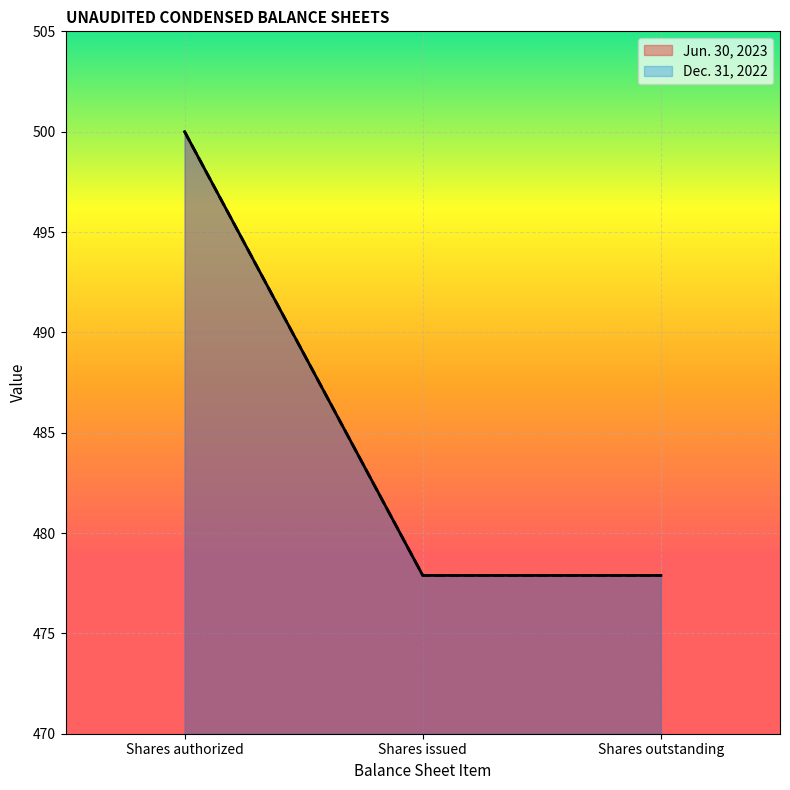

Reading right to left, what are all the values shown in this chart?

Jun. 30, 2023: Shares outstanding=477.9	Shares issued=477.9	Shares authorized=500.0
Dec. 31, 2022: Shares outstanding=477.9	Shares issued=477.9	Shares authorized=500.0